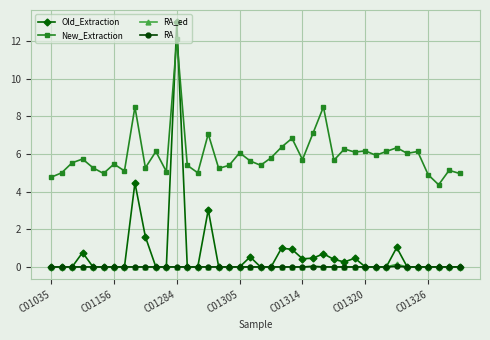

Does the chart have visible grid lines?

Yes